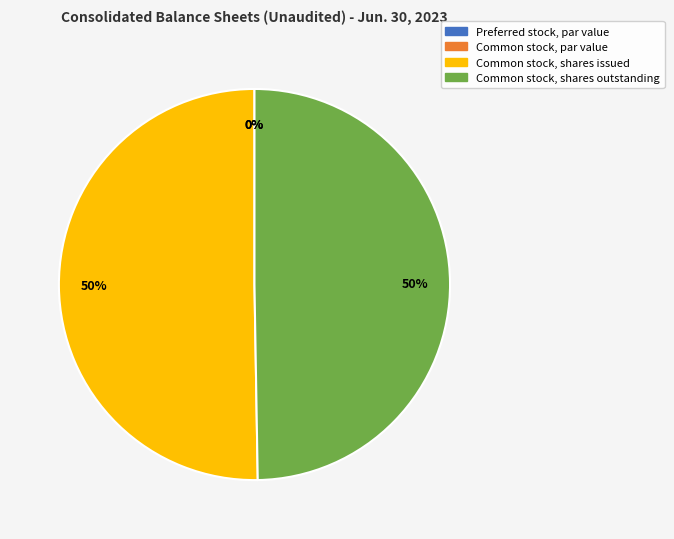

Does Common stock, shares outstanding account for over 50% of the chart?

No